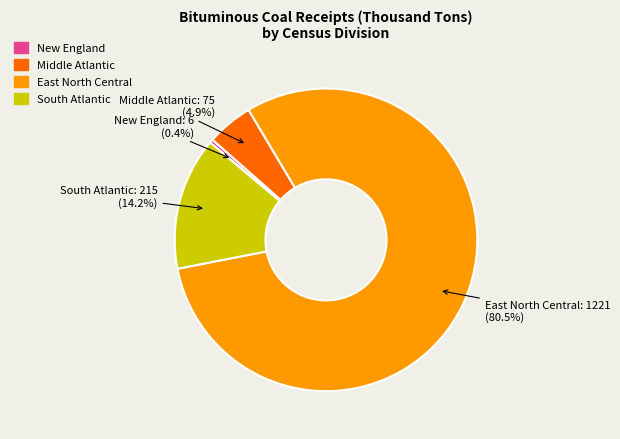

Is there a majority slice in this chart?

Yes